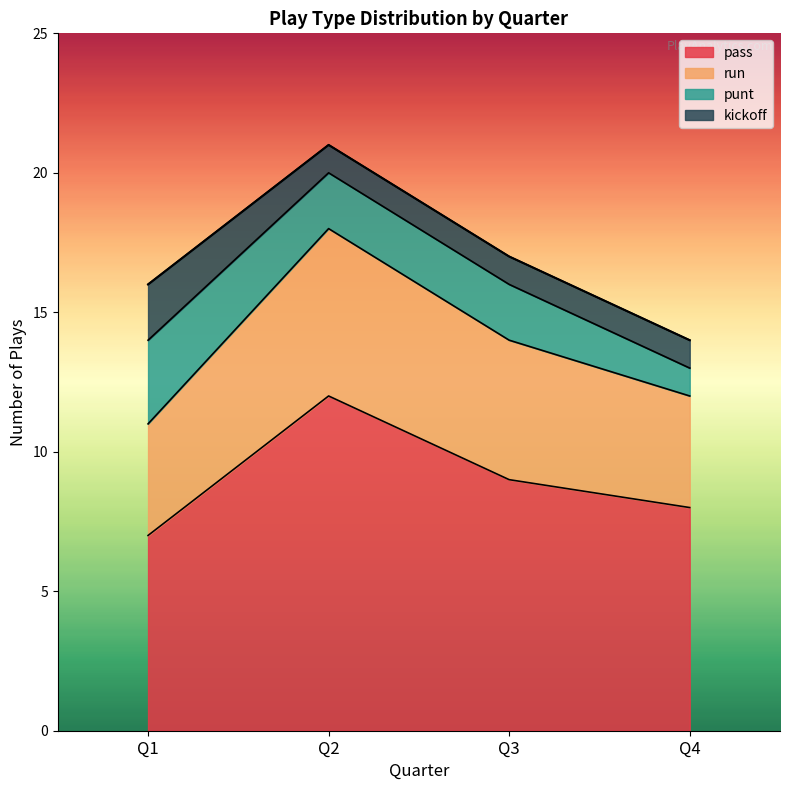

What is the lowest value of the pass series?

7